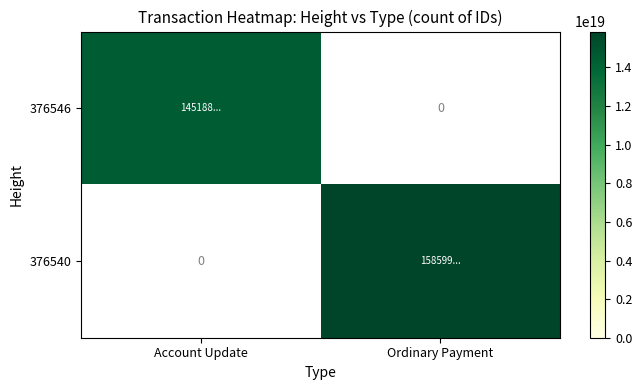

List the series in order of their overall mean, lowest first.

376546, 376540